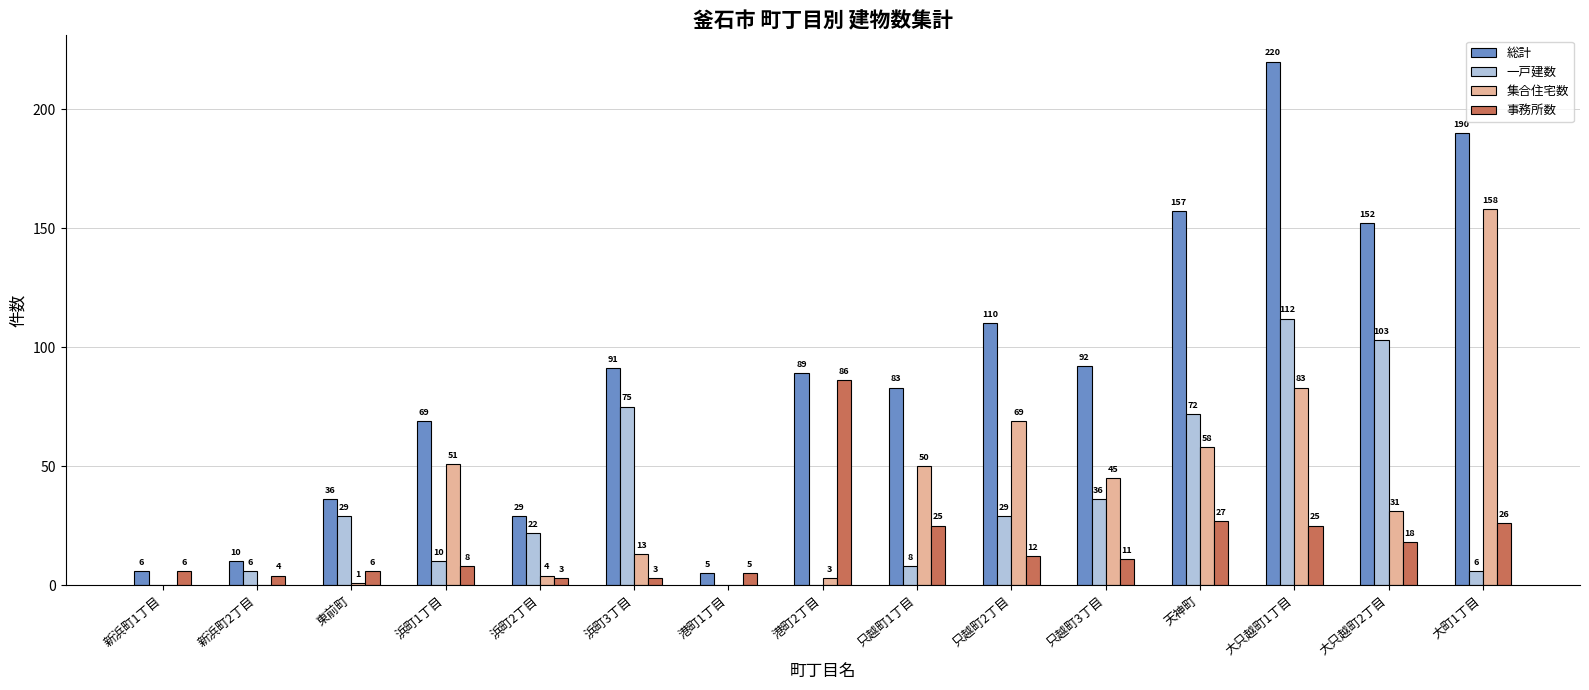

What are all the series names shown in the legend?

総計, 一戸建数, 集合住宅数, 事務所数